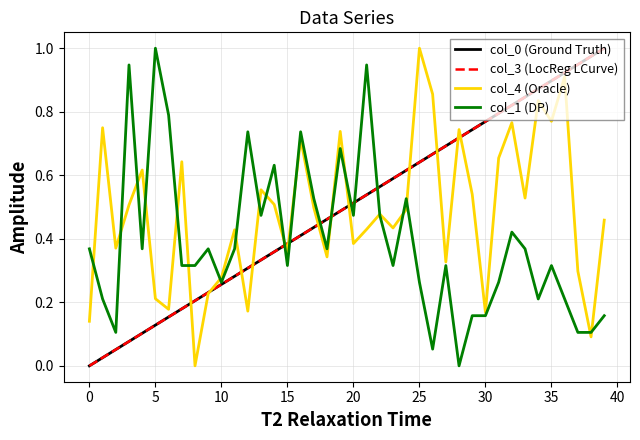

At how many categories does at least one series exceed 0?

40